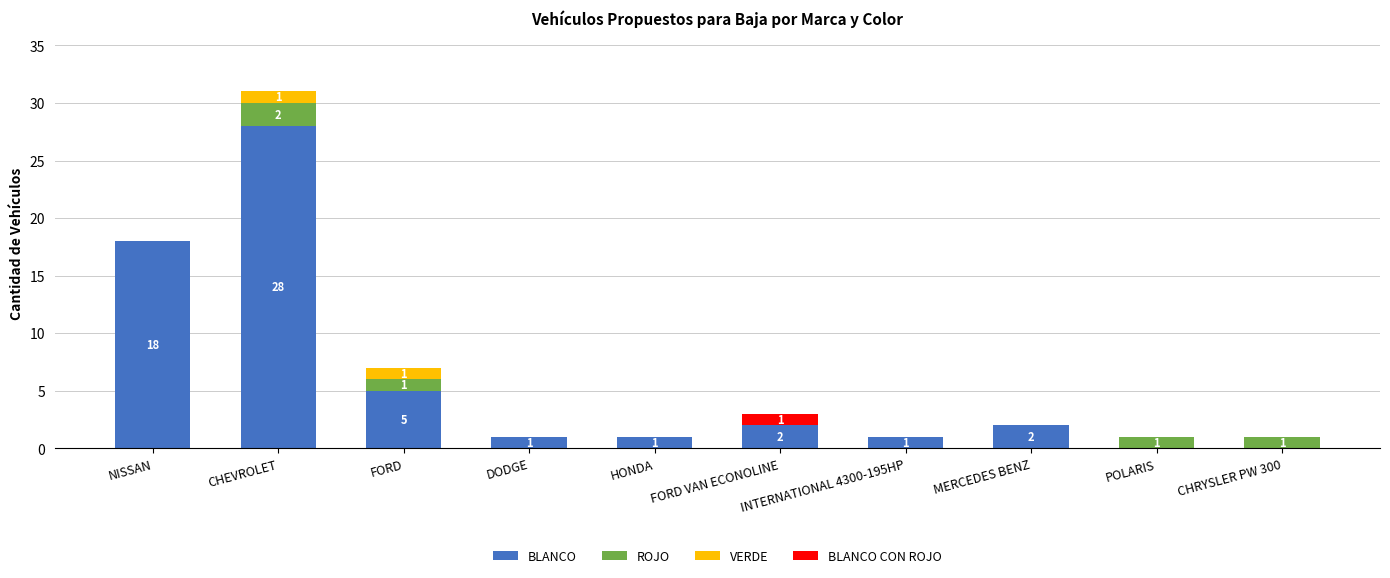

Count the number of categories in the chart.

10